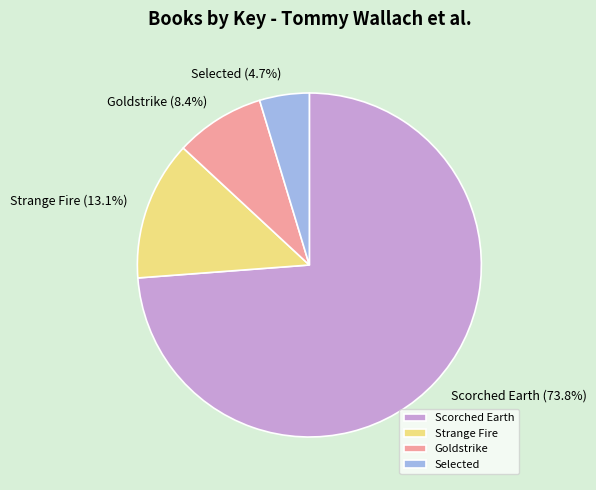

Which has a higher value, Strange Fire or Scorched Earth?

Scorched Earth